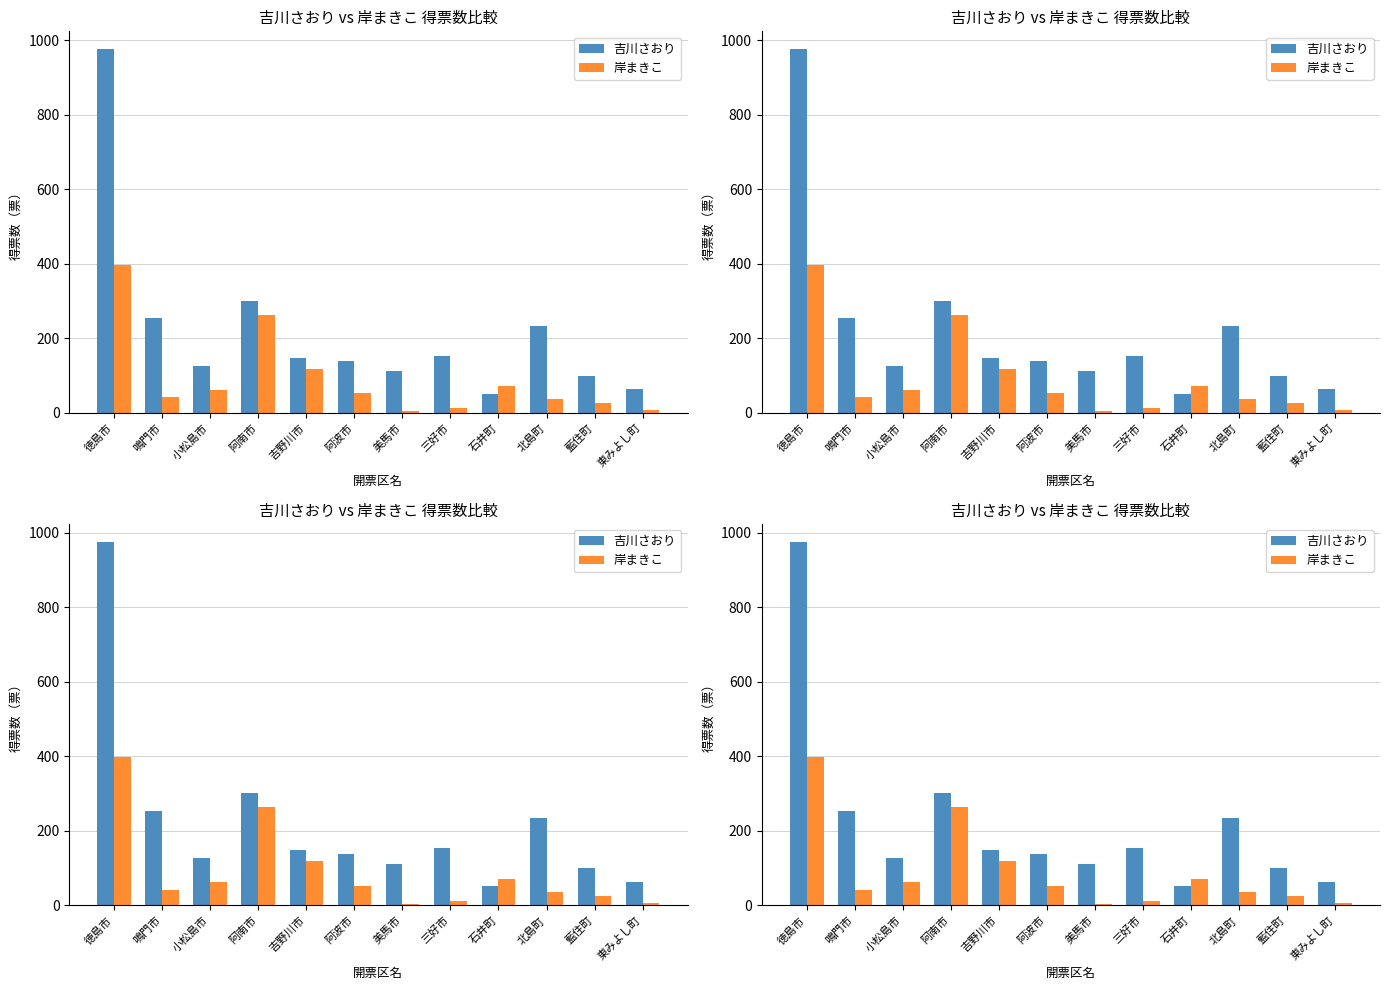

How many bars are there in total?

24